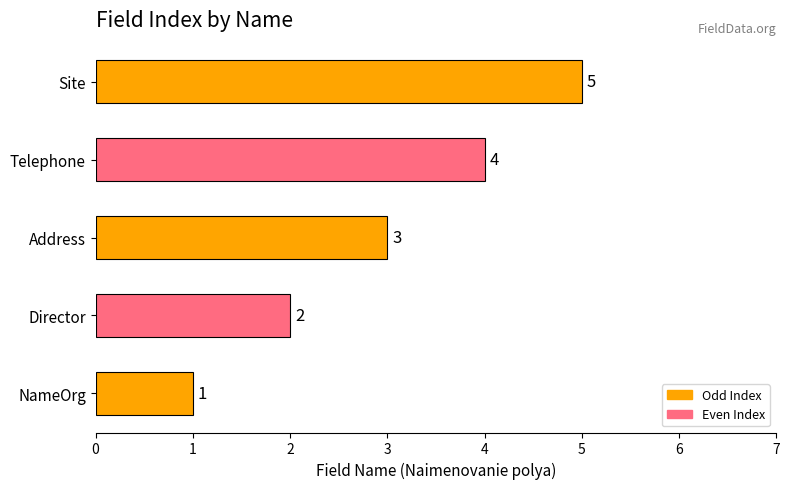

Is it true that the value at NameOrg is 1?

True